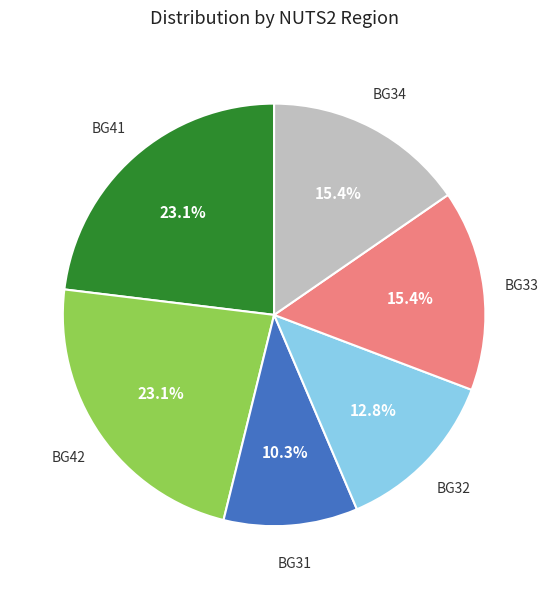

Is there a majority slice in this chart?

No